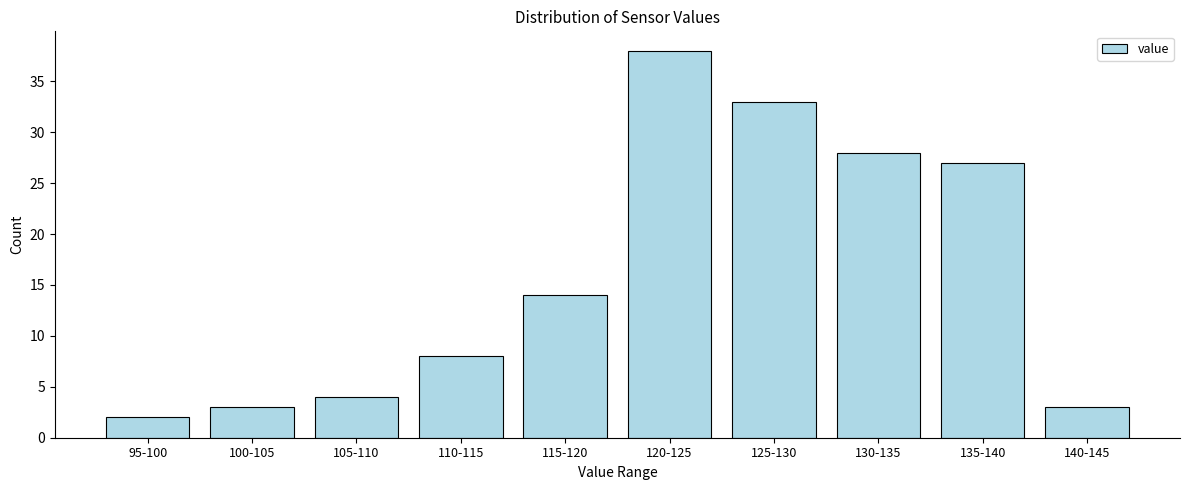

Reading left to right, list all the values displayed in this chart.

95-100=2	100-105=3	105-110=4	110-115=8	115-120=14	120-125=38	125-130=33	130-135=28	135-140=27	140-145=3